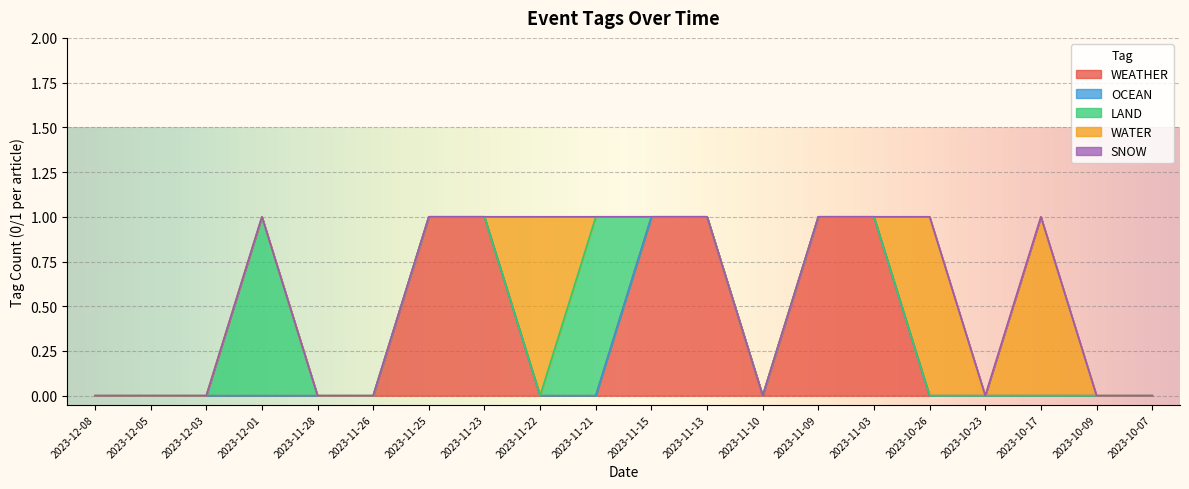

Which series has the largest total across all categories?

WEATHER